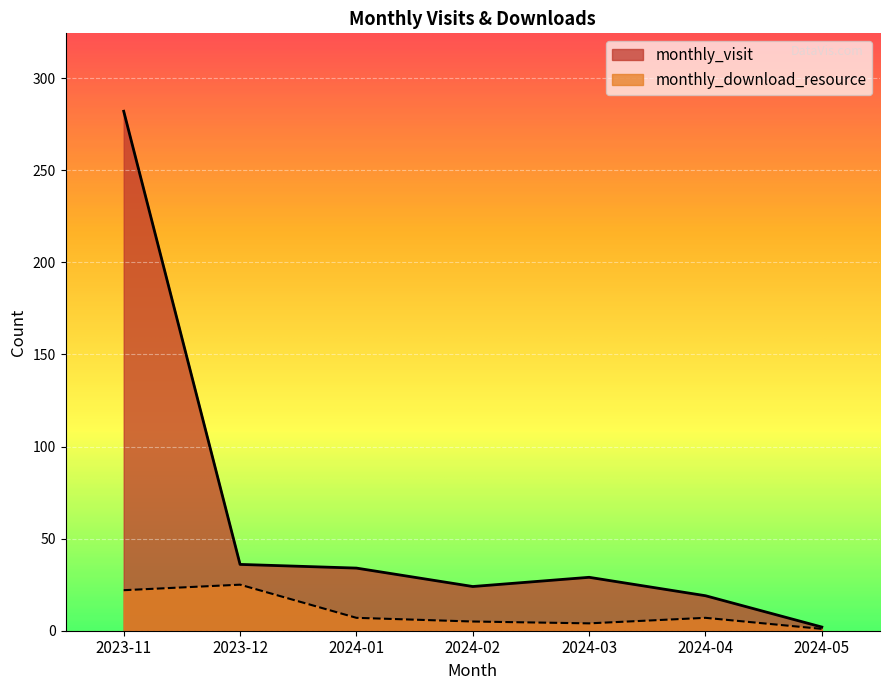

How many lines are shown in the chart?

2